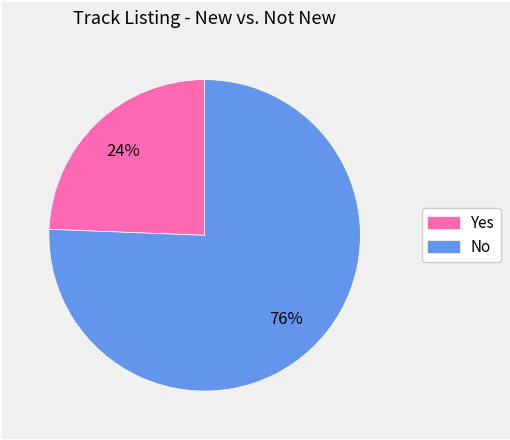

To the nearest percent, what is the average slice percentage?

50%